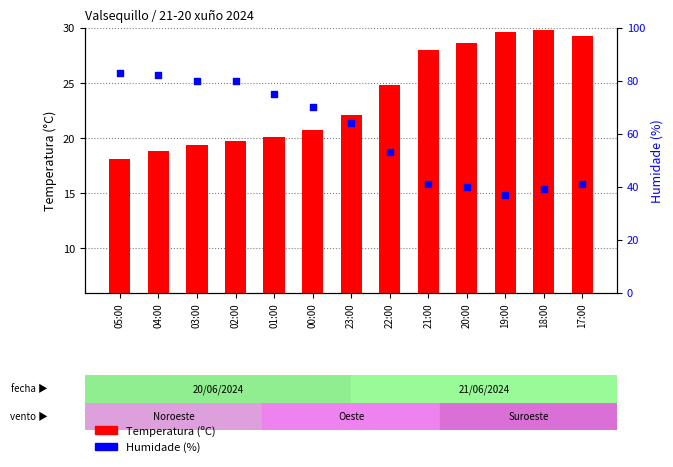

At how many categories does at least one series exceed 15?

13